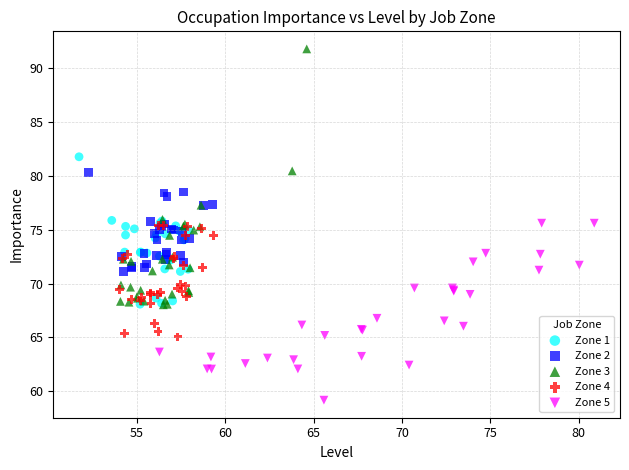

Which series has the widest spread of Y values?

Zone 3